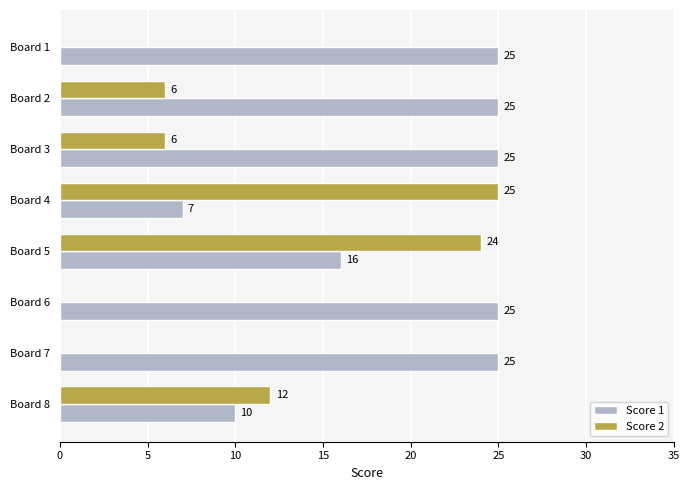

Count the number of data series in this chart.

2